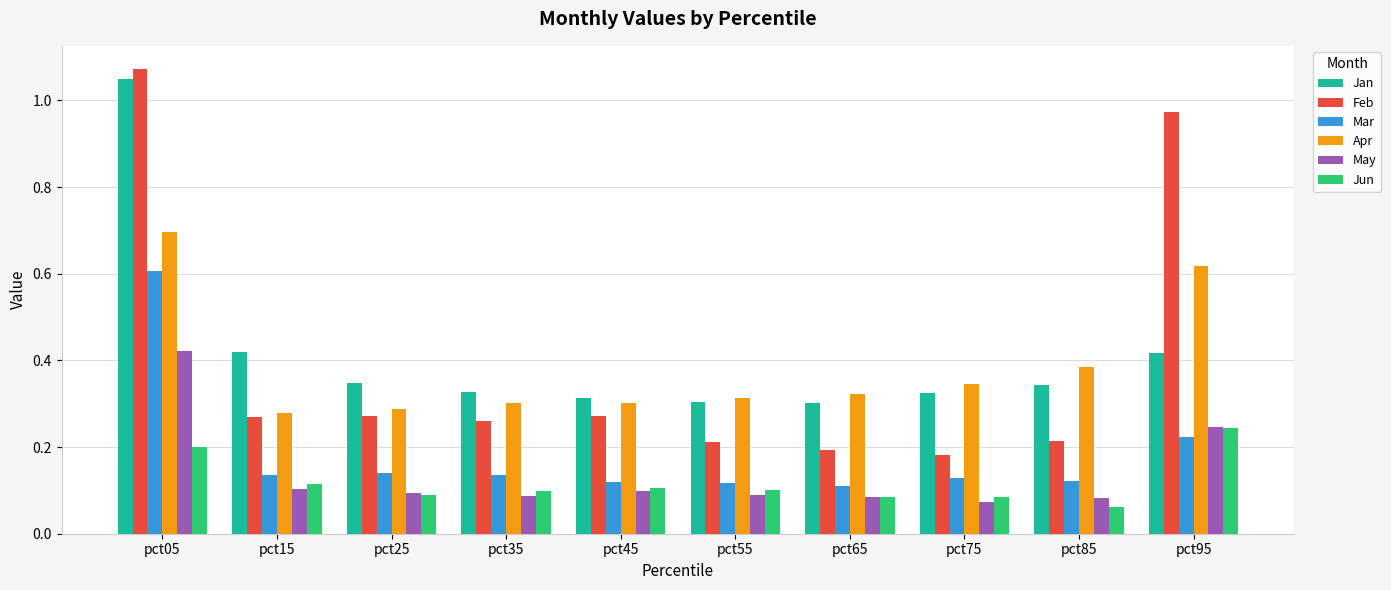

The Jan series shows 0.3 at pct75. True or false?

True